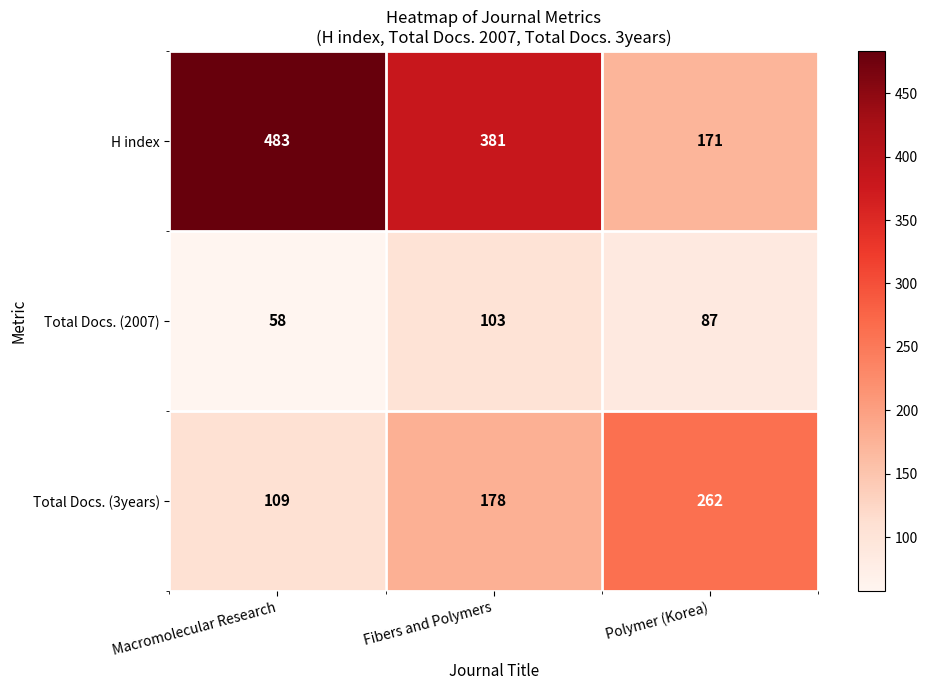

What is the highest value of the H index series?

483